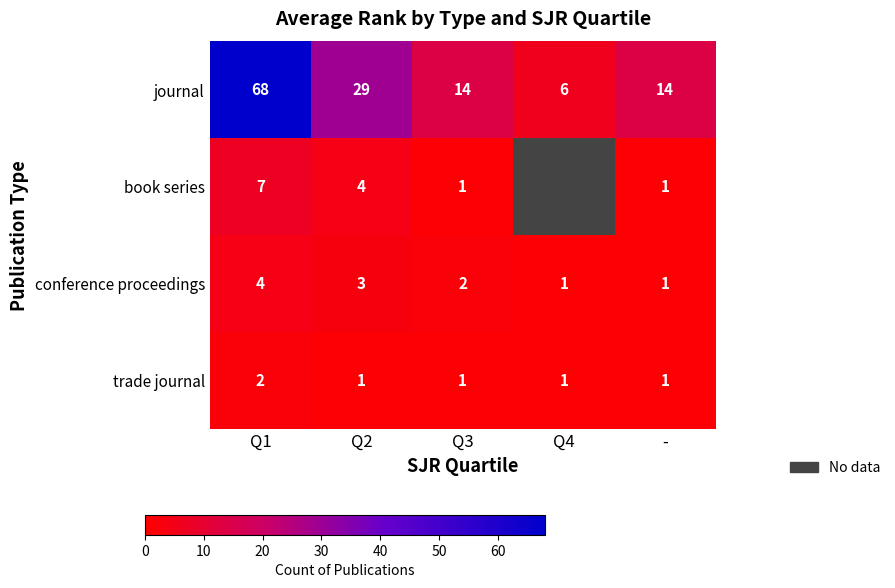

At which label is journal closest to 37?

Q2